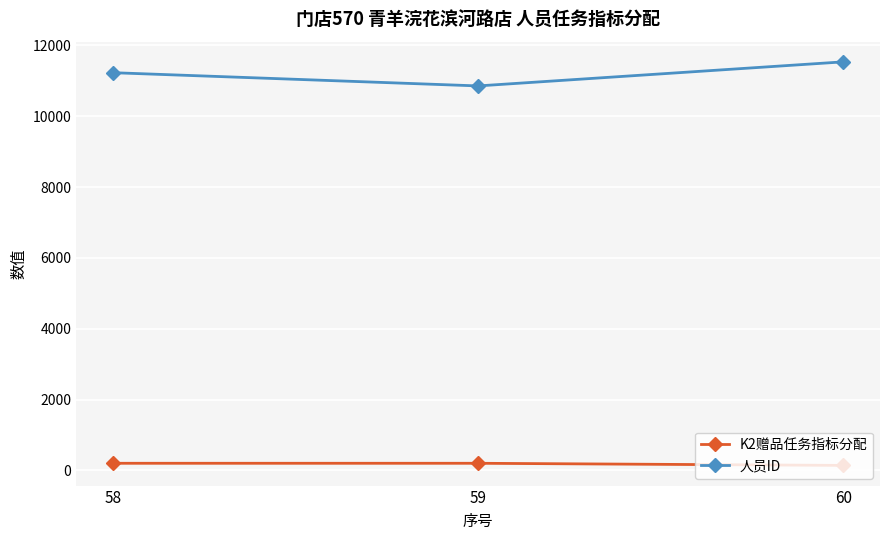

List the series in order of their peak value, highest first.

人员ID, K2赠品任务指标分配